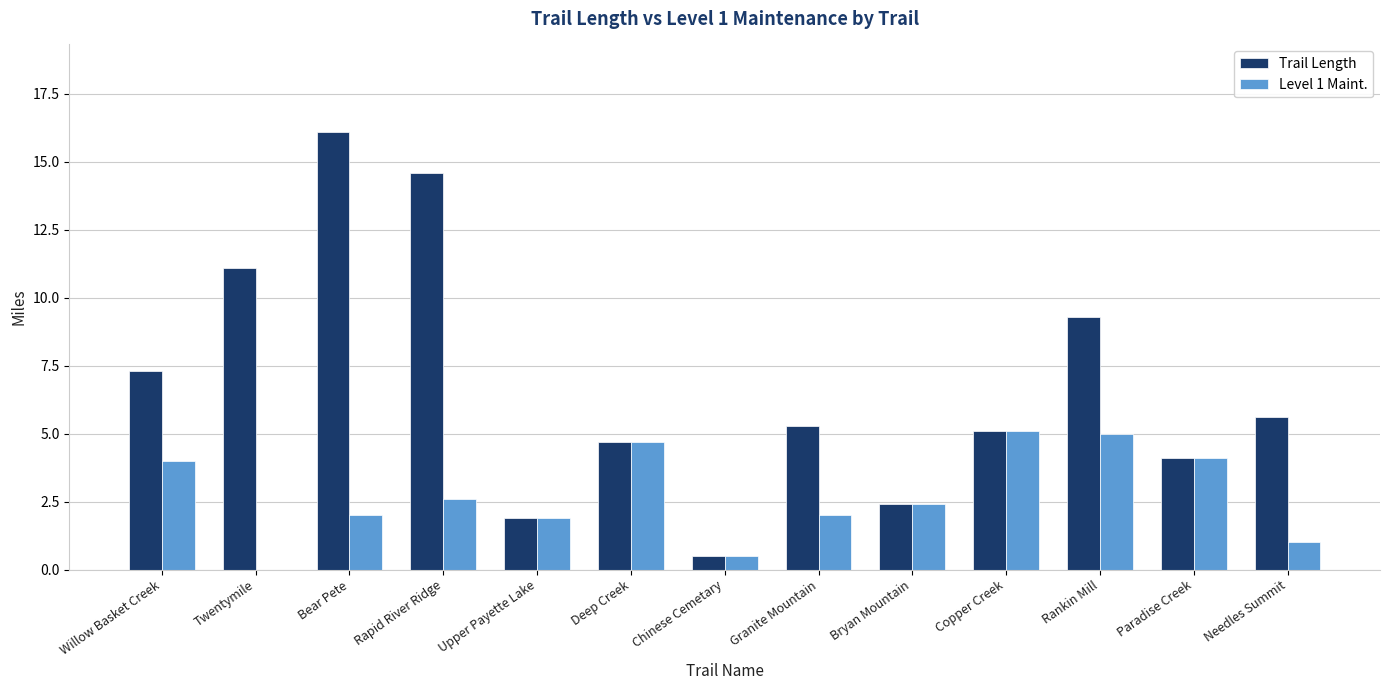

Which series has the largest total across all categories?

Trail Length